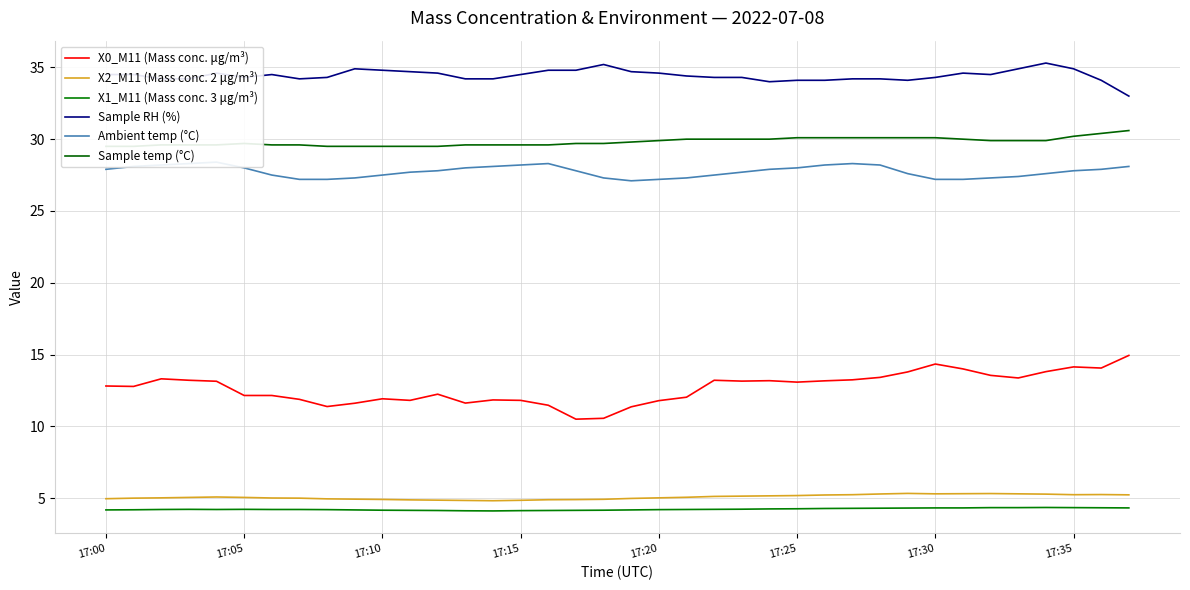

True or false: X0_M11 (Mass conc. μg/m³) has a value of 5.5 at 17:05.

False